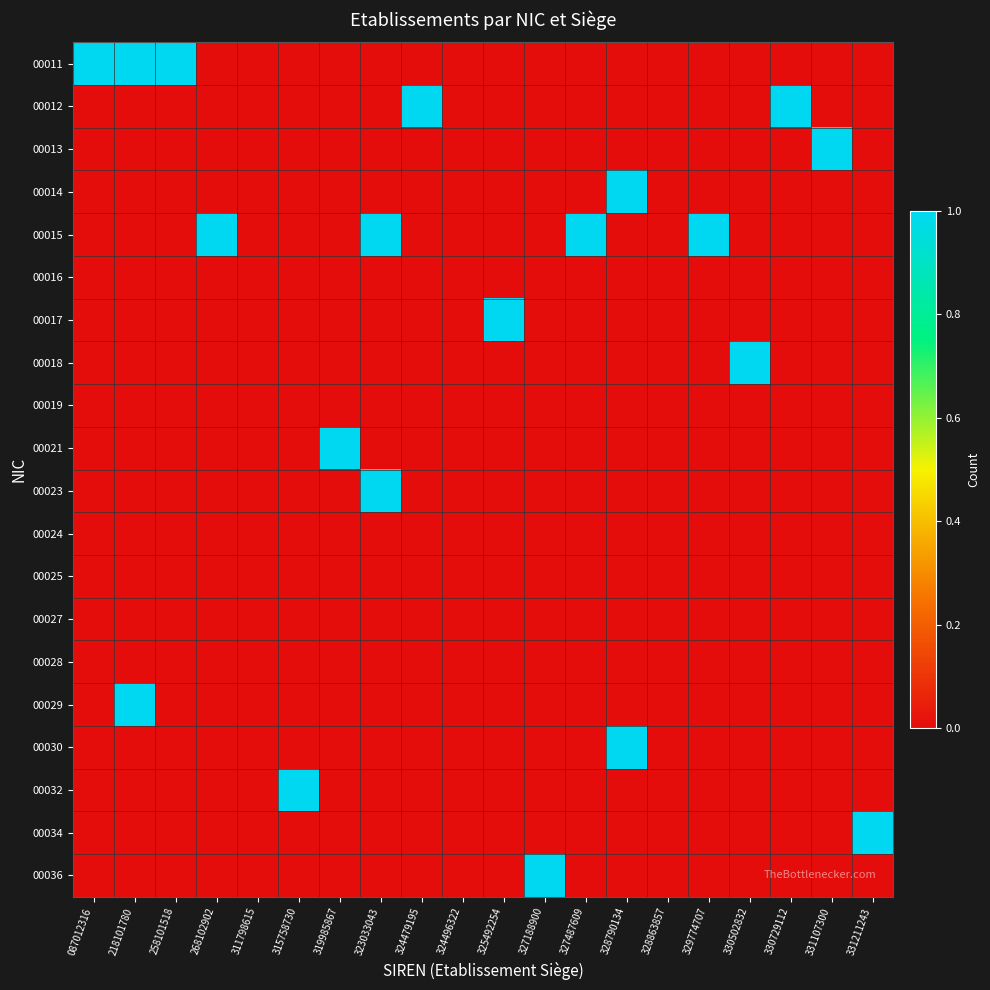

How many distinct data groups are displayed?

20